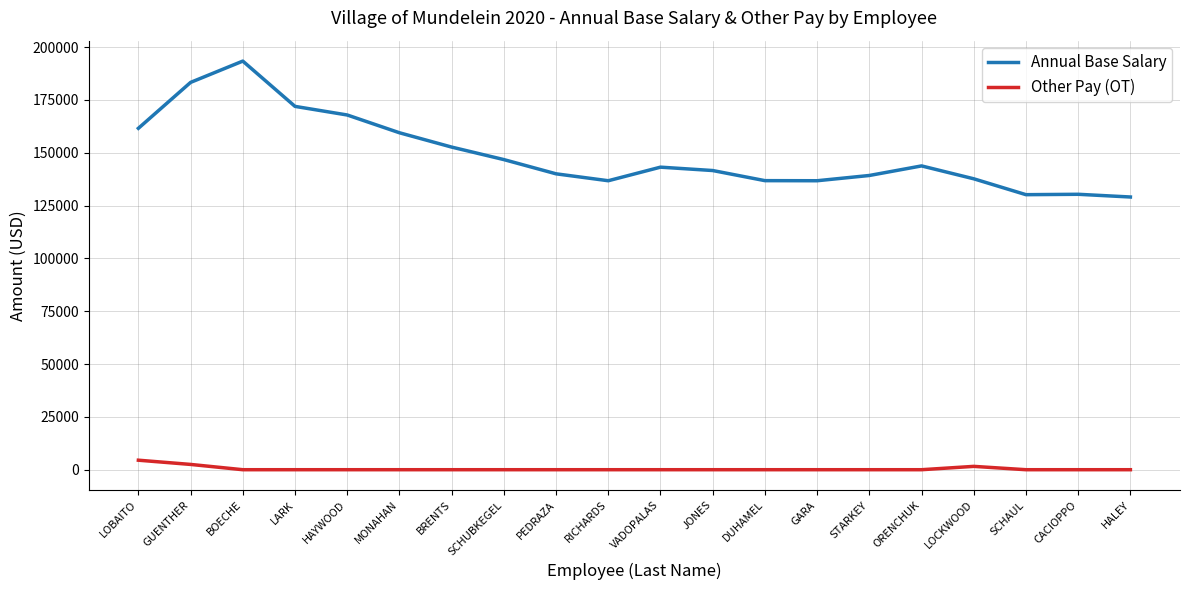

True or false: Other Pay (OT) and Annual Base Salary cross at least once.

False